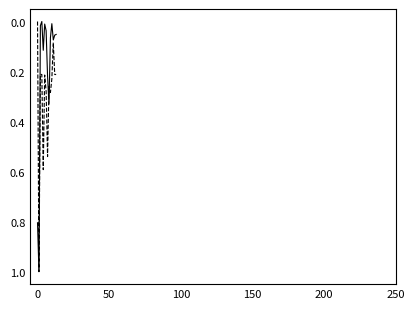

What is the maximum value shown in the chart?

1.0